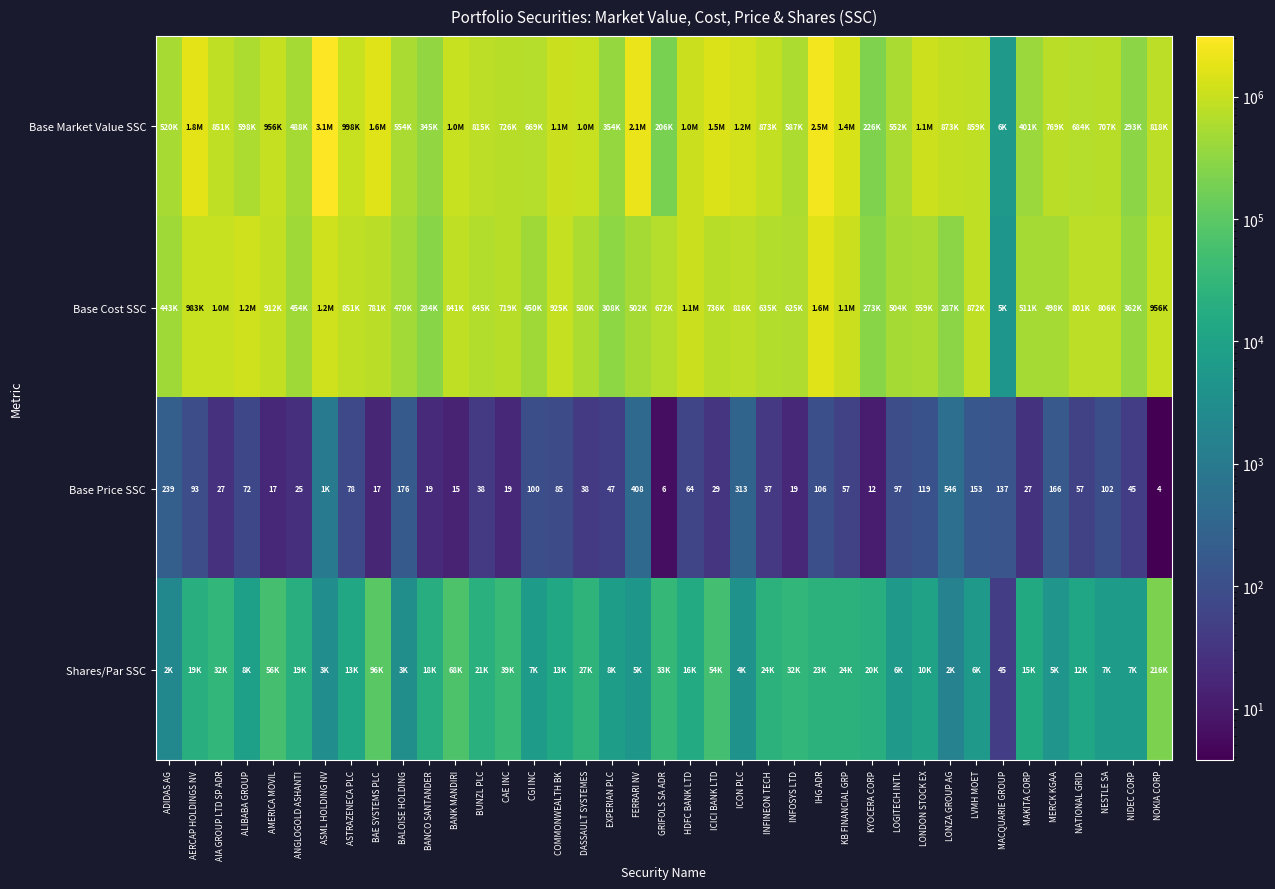

Rank the series by their maximum value, from lowest to highest.

Base Price SSC, Shares/Par SSC, Base Cost SSC, Base Market Value SSC